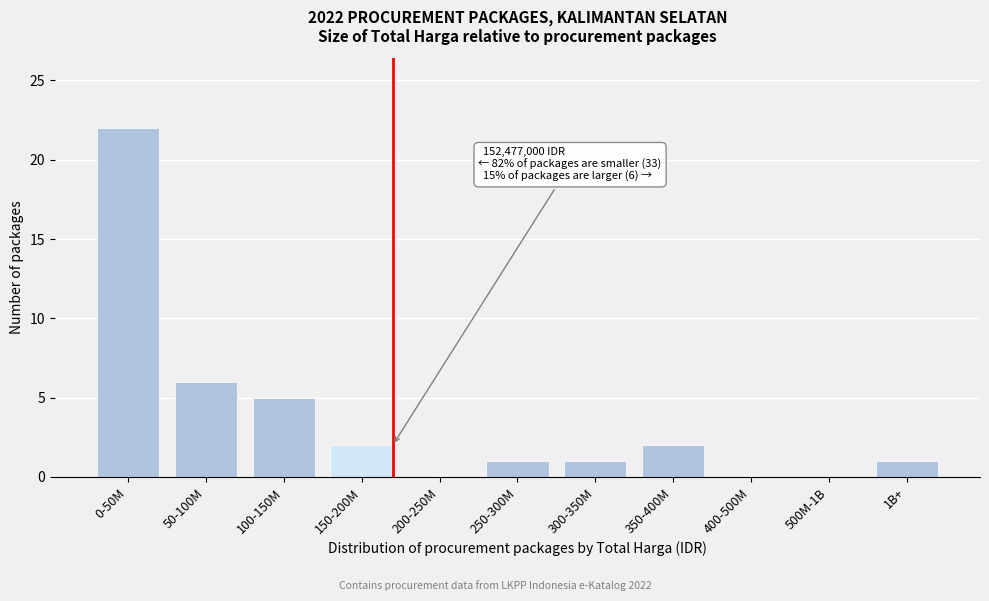

Reading left to right, transcribe all the data shown in this chart.

0-50M=22	50-100M=6	100-150M=5	150-200M=2	200-250M=0	250-300M=1	300-350M=1	350-400M=2	400-500M=0	500M-1B=0	1B+=1